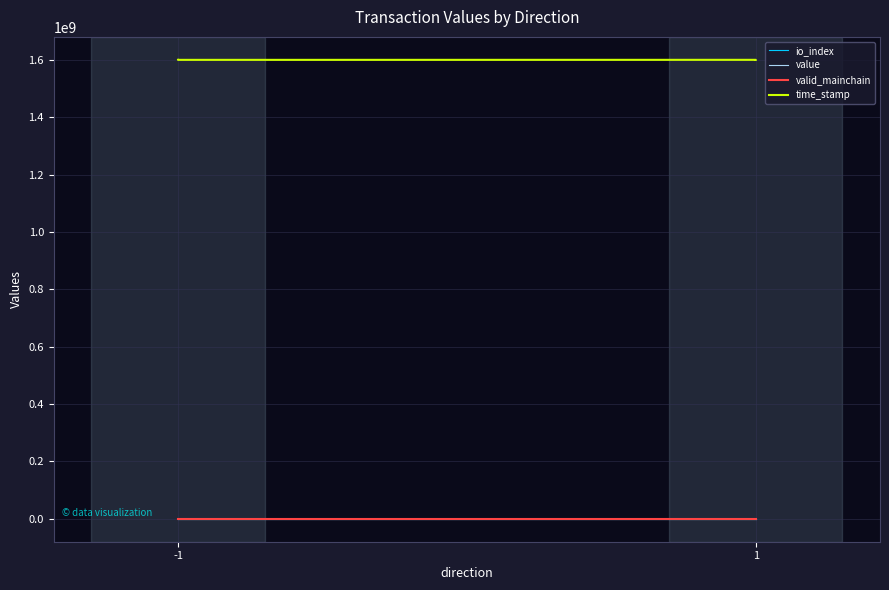

At which label does io_index reach its peak?

-1